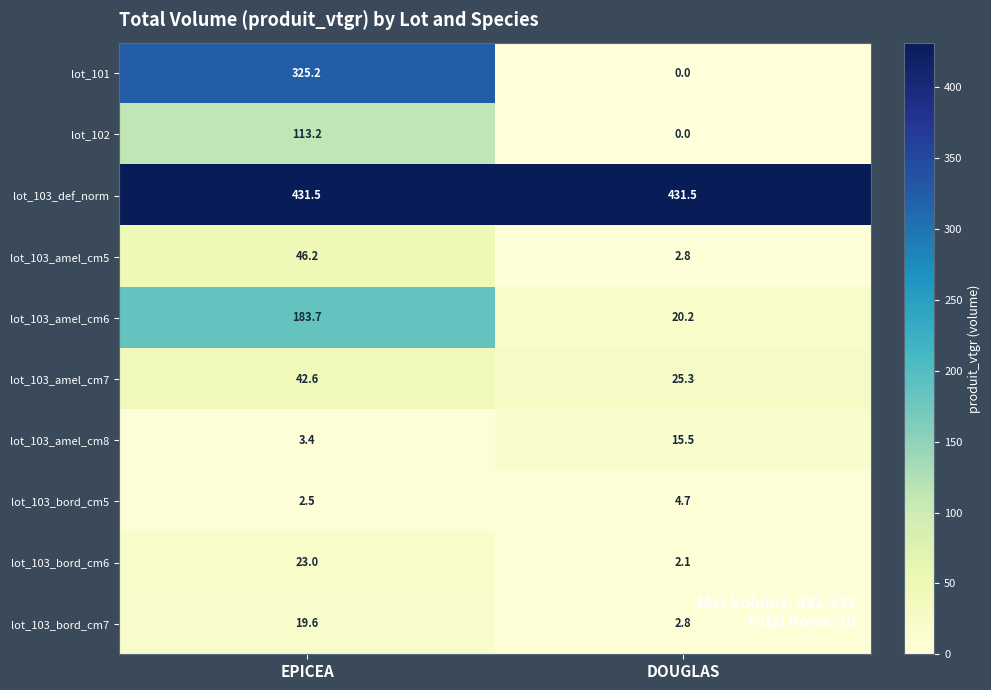

Reading right to left, extract all data points from this chart.

lot_101: DOUGLAS=0.0	EPICEA=325.2
lot_102: DOUGLAS=0.0	EPICEA=113.2
lot_103_def_norm: DOUGLAS=431.5	EPICEA=431.5
lot_103_amel_cm5: DOUGLAS=2.8	EPICEA=46.2
lot_103_amel_cm6: DOUGLAS=20.2	EPICEA=183.7
lot_103_amel_cm7: DOUGLAS=25.3	EPICEA=42.6
lot_103_amel_cm8: DOUGLAS=15.5	EPICEA=3.4
lot_103_bord_cm5: DOUGLAS=4.7	EPICEA=2.5
lot_103_bord_cm6: DOUGLAS=2.1	EPICEA=23.0
lot_103_bord_cm7: DOUGLAS=2.8	EPICEA=19.6